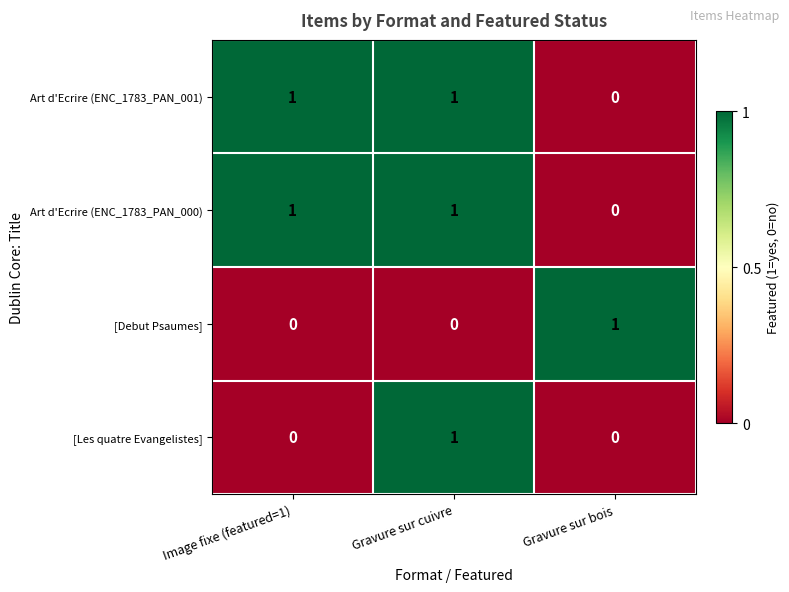

Reading right to left, list all the values displayed in this chart.

Art d'Ecrire (ENC_1783_PAN_001): 0	1	1
Art d'Ecrire (ENC_1783_PAN_000): 0	1	1
[Debut Psaumes]: 1	0	0
[Les quatre Evangelistes]: 0	1	0